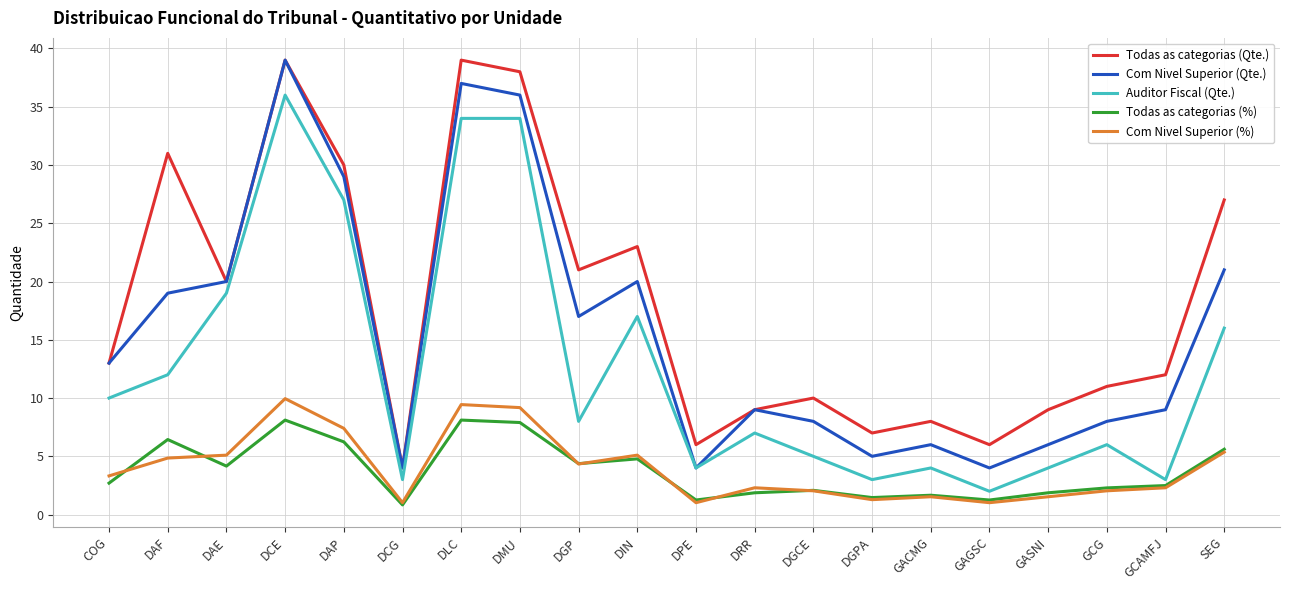

Is the value of Com Nivel Superior (%) at DCE greater than the value of Com Nivel Superior (Qte.) at GACMG?

Yes